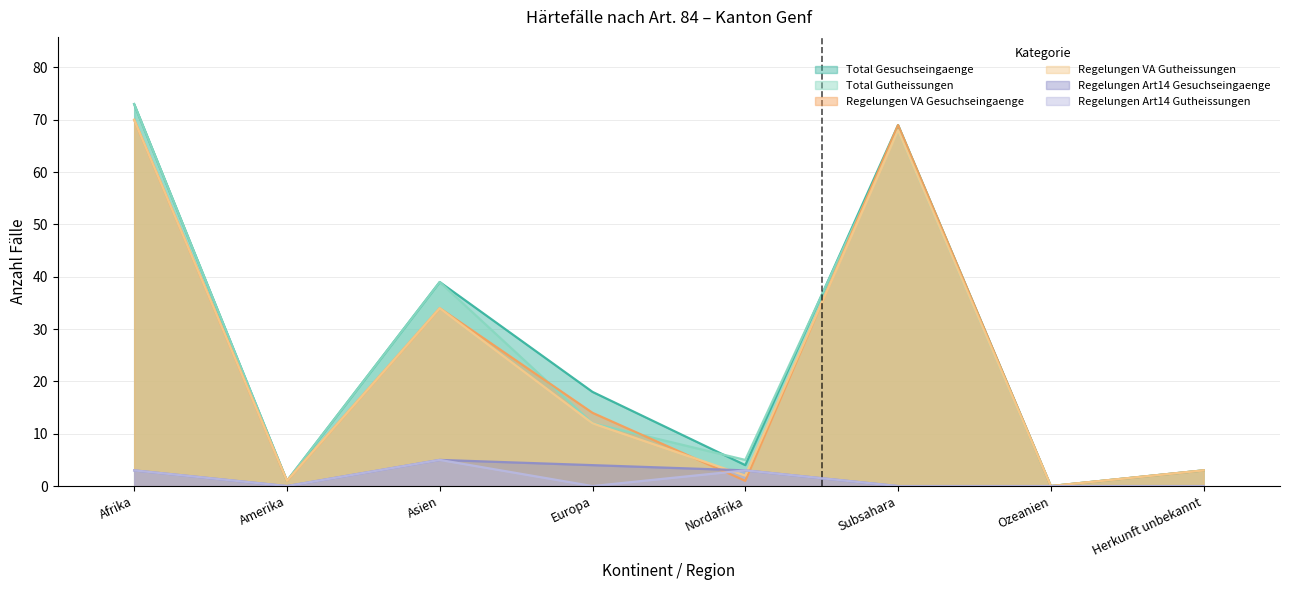

Does the chart have visible grid lines?

Yes